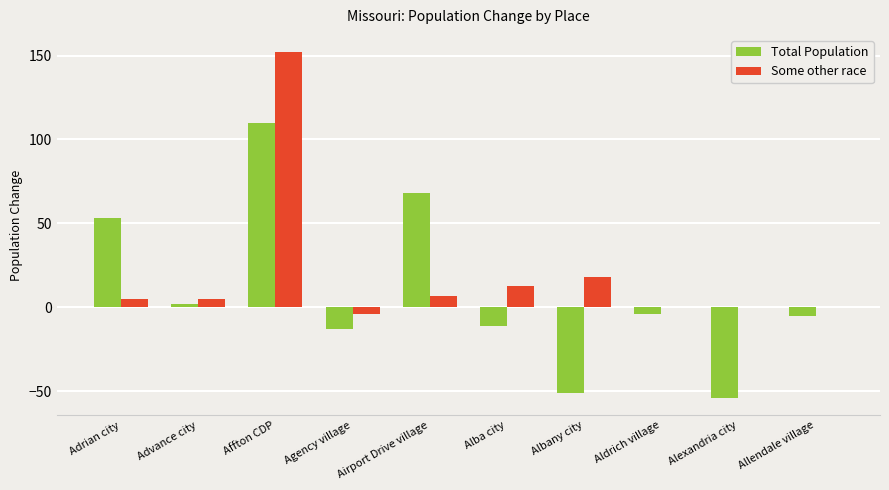

What are all the series names shown in the legend?

Total Population, Some other race